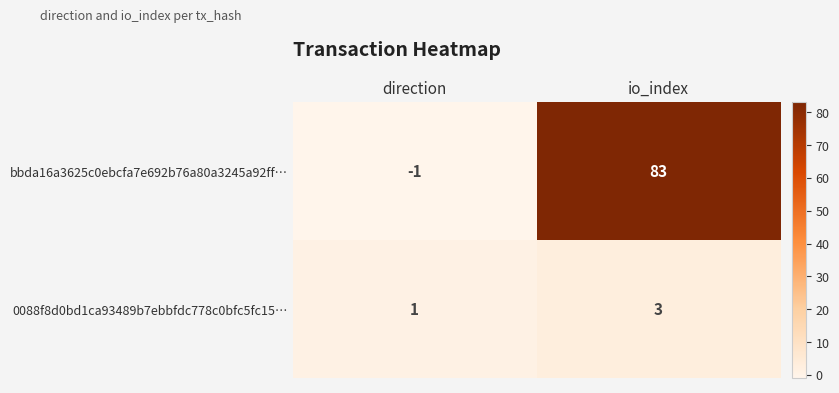

The 0088f8d0bd1ca93489b7ebbfdc778c0bfc5fc15… series shows 1 at direction. True or false?

True